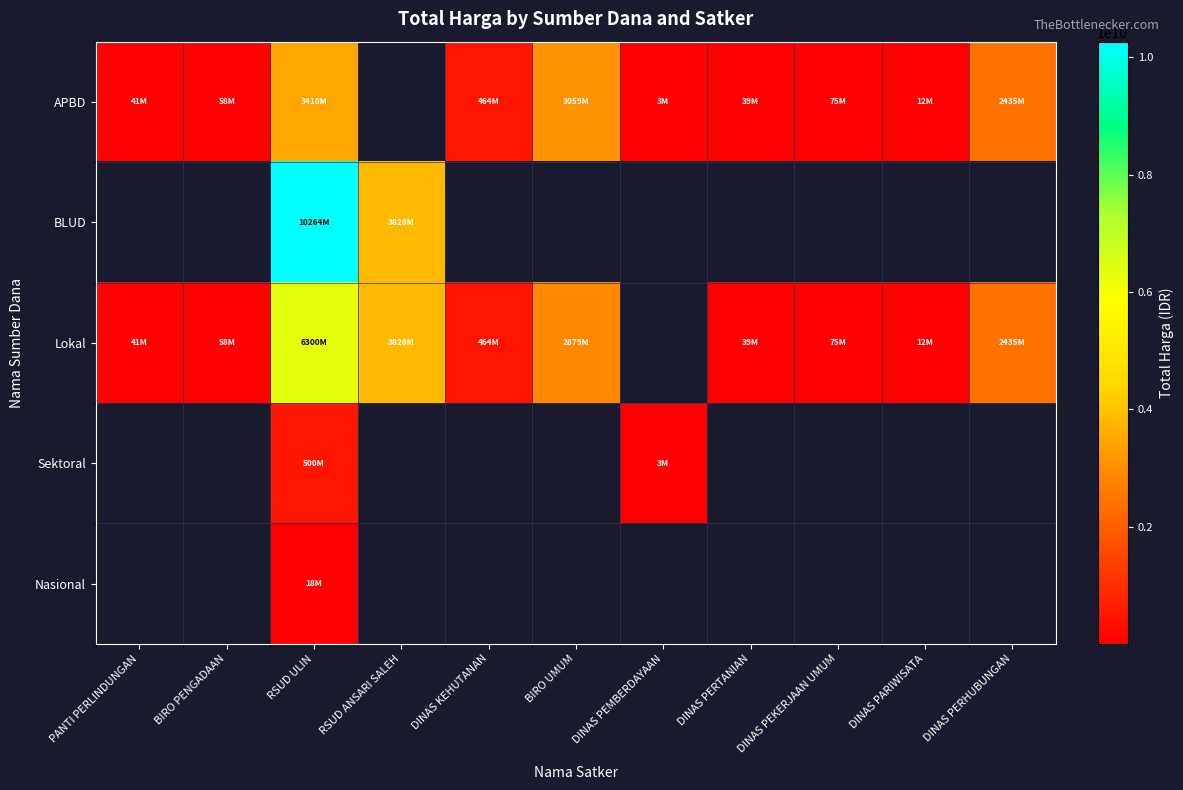

At how many categories does at least one series exceed 3556033221?

2